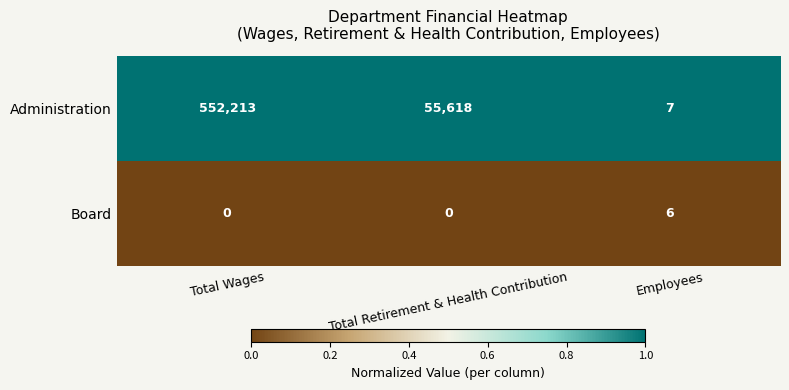

Which series has the widest spread of values?

Administration